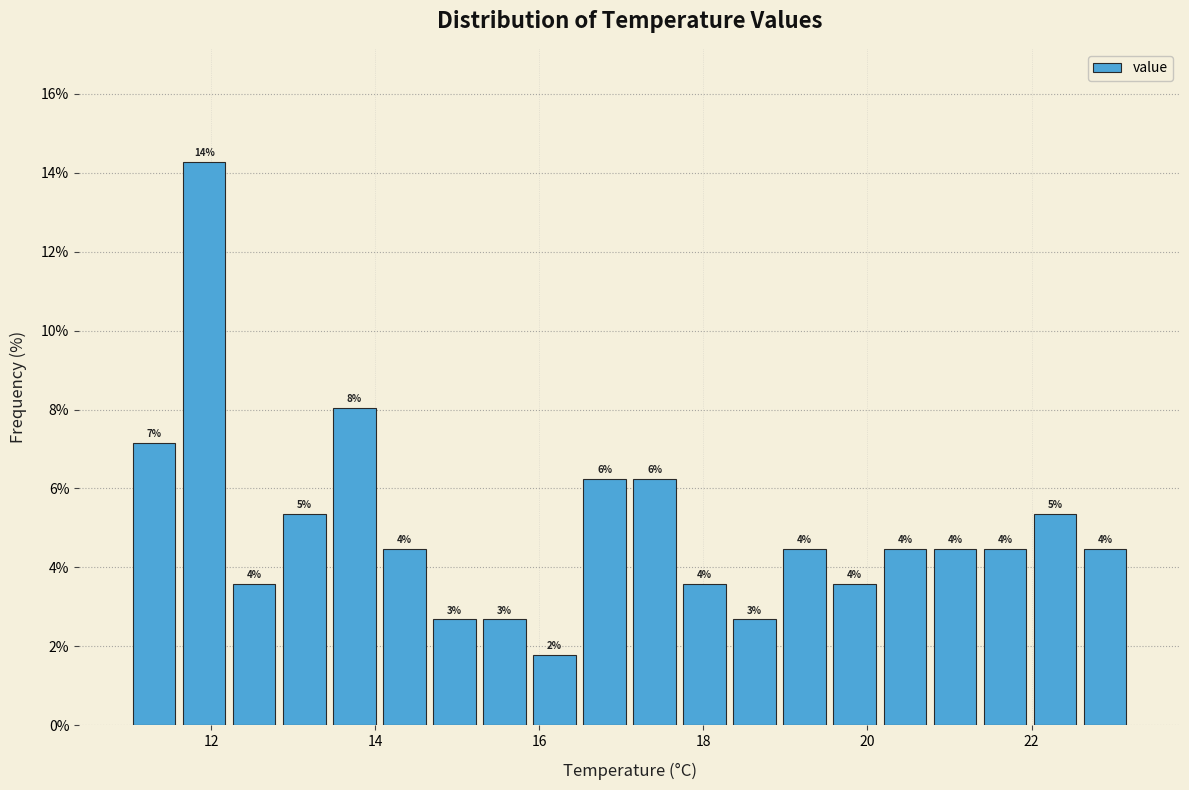

Around what value on the x-axis is the tallest bar? Give the approximate position of its centre, as read against the axis.

12.0